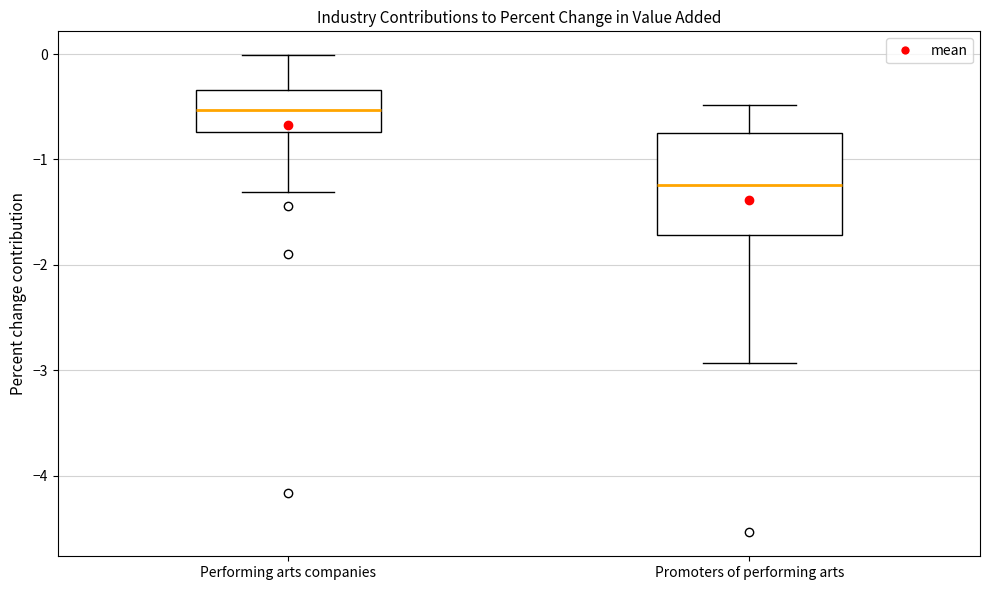

Reading left to right, read every box against the y-axis: the position of its median line, the range the box covers, and the ends of its whiskers. The values are not printed on the chart, so give them approximately, as read against the axis.

Performing arts companies: median -0.5, box -0.7 to -0.3, whiskers -1.3 to 0.0
Promoters of performing arts: median -1.2, box -1.7 to -0.7, whiskers -2.9 to -0.5